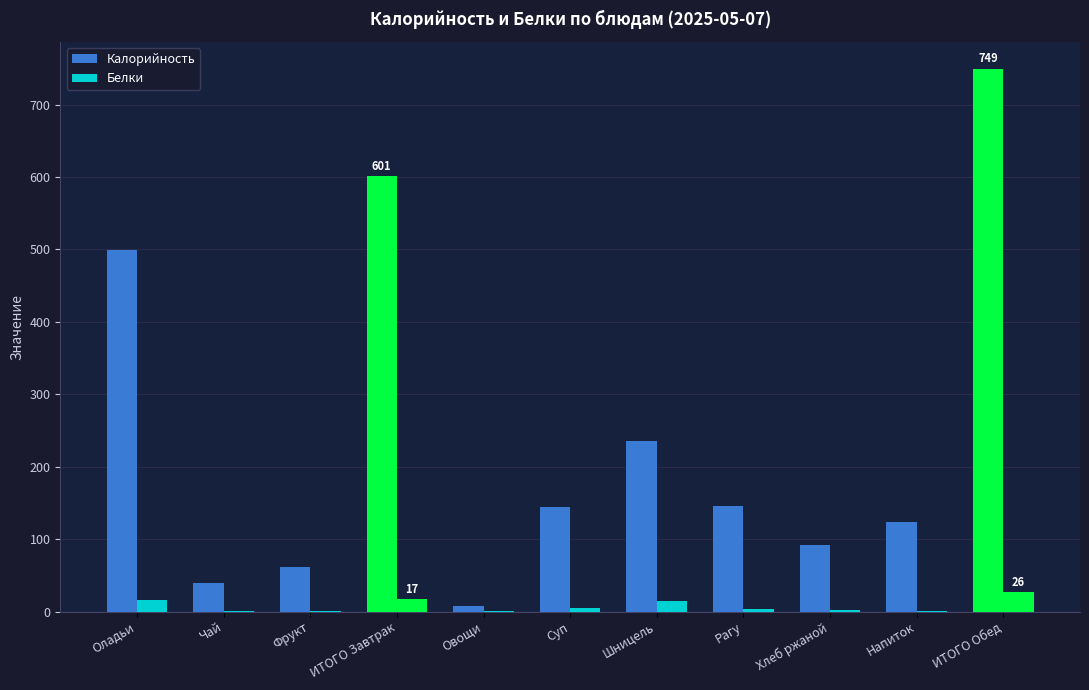

What is the difference between the maximum and minimum values in the Калорийность series?

741.4